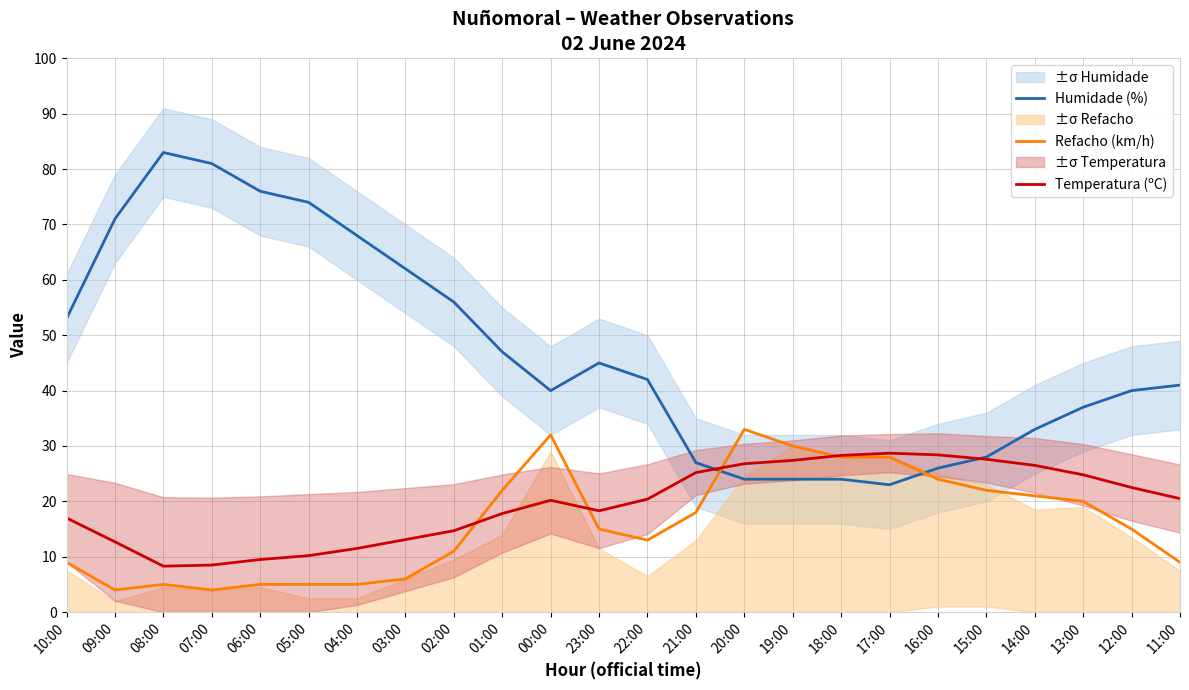

Is the value of Refacho (km/h) at 23:00 greater than the value of Temperatura (ºC) at 23:00?

No